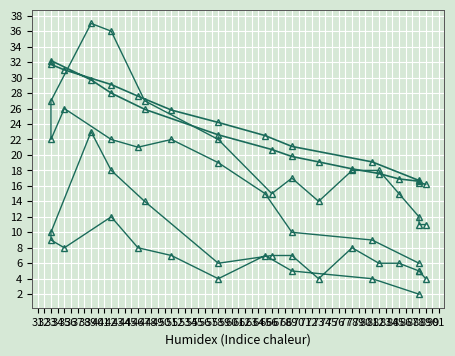

What is the smallest value displayed?

2.0